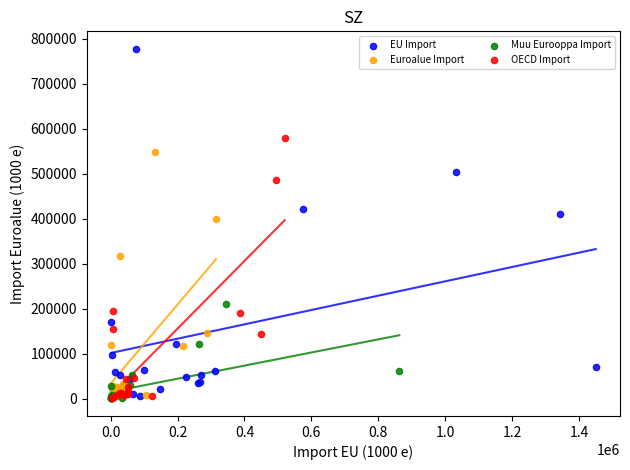

Which series contains the highest Y value?

EU Import